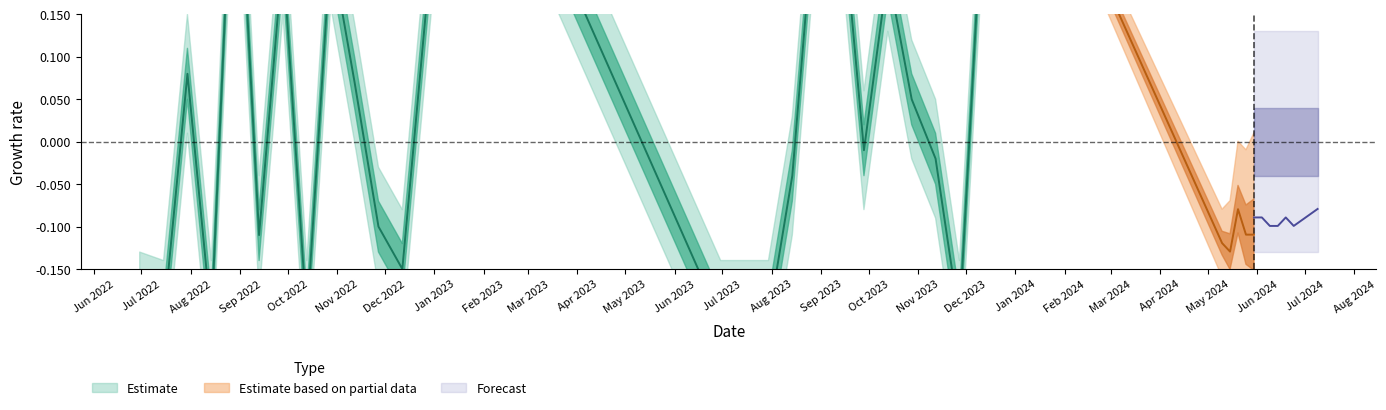

What is the label of the 38th point from the left?

24-06-2024